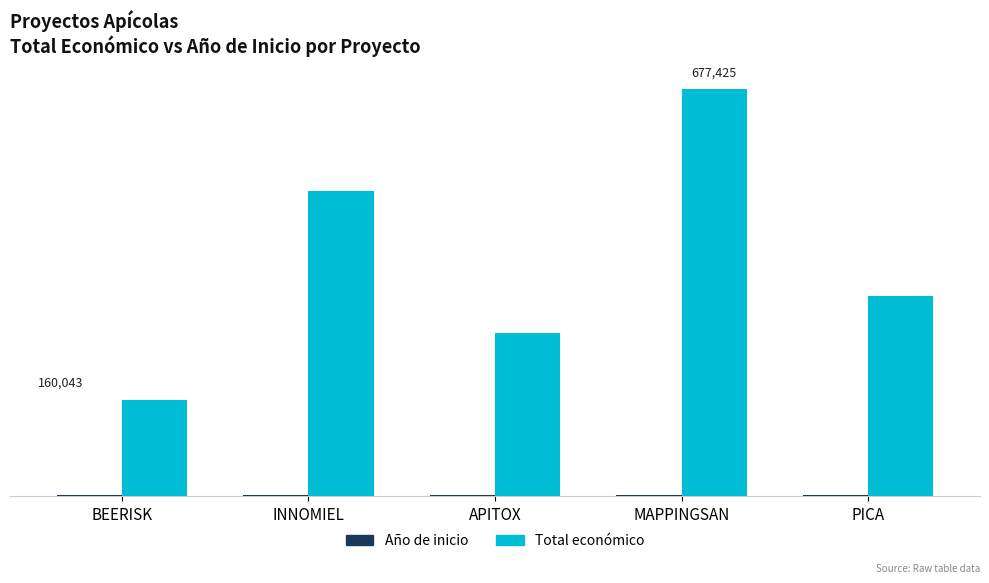

Are the bars horizontal?

No